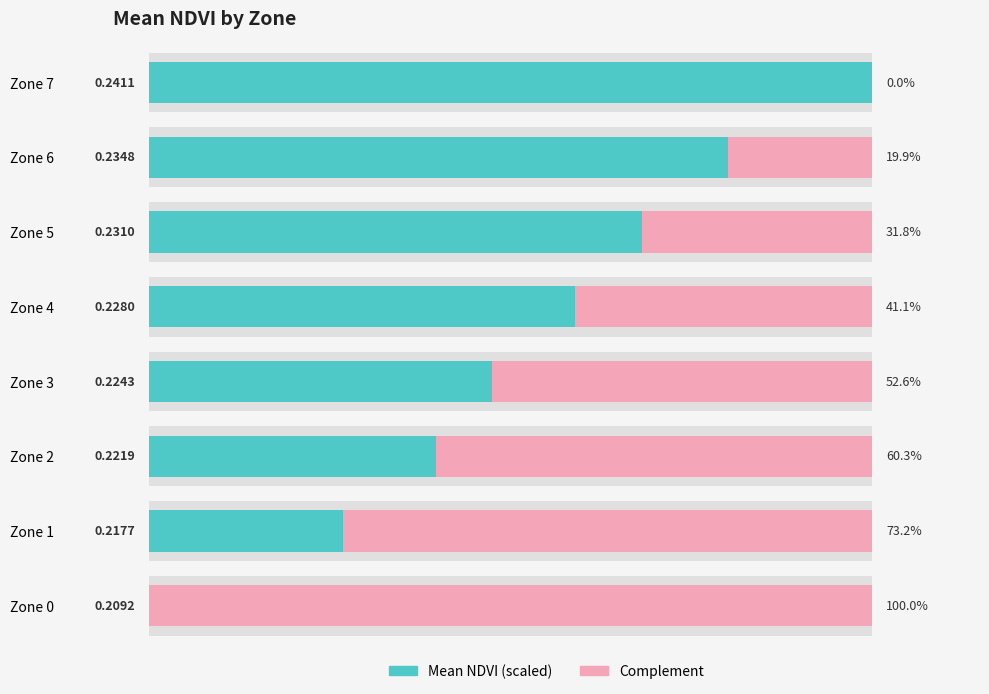

Is it true that Mean NDVI (normalized) equals 0.2 at Zone 5?

False